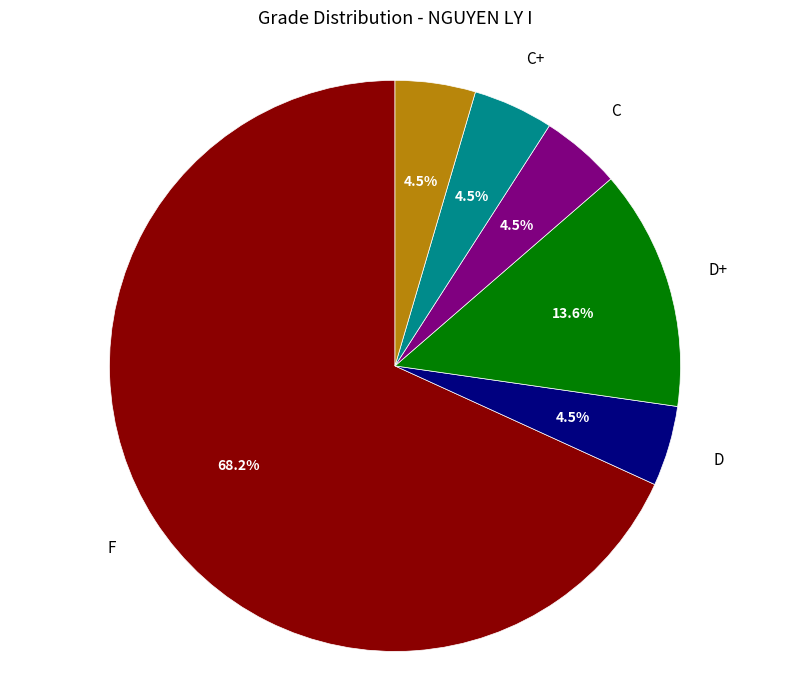

What percentage is NOT represented by D+?

86.4%